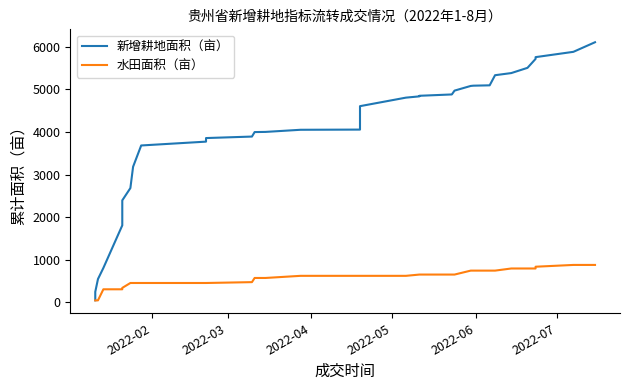

Count the number of data series in this chart.

2